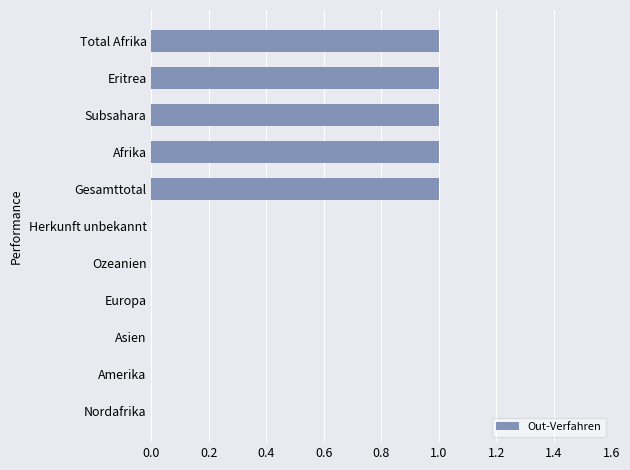

What is the greatest value displayed?

1